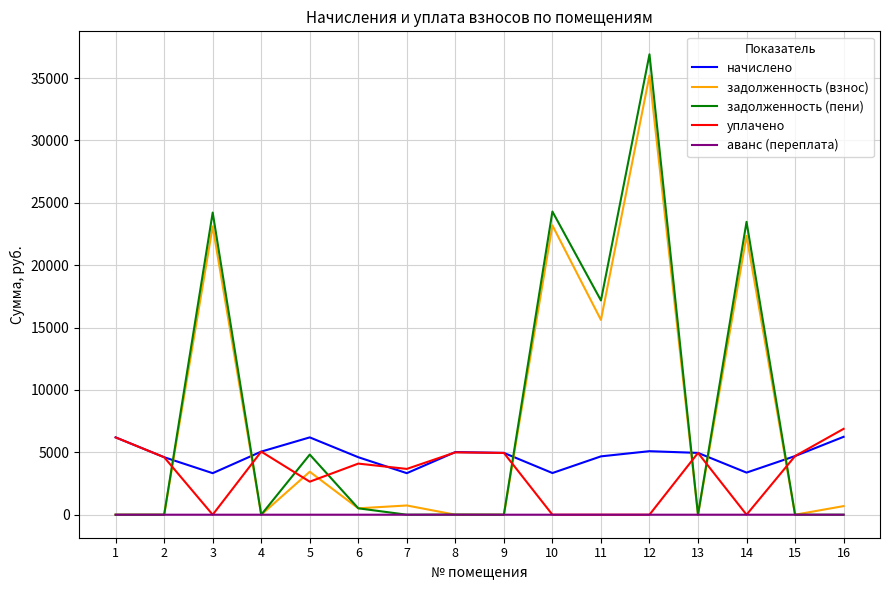

What is the highest value of the начислено series?

6243.8